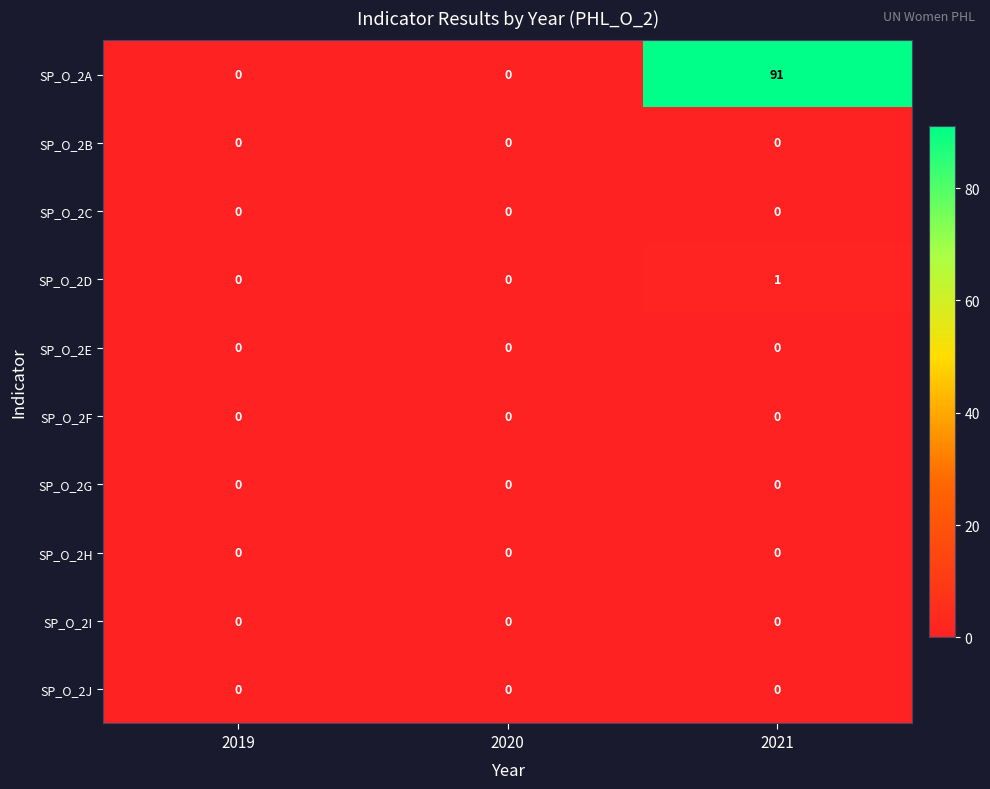

Reading left to right, list all the values displayed in this chart.

SP_O_2A: 0	0	91
SP_O_2B: 0	0	0
SP_O_2C: 0	0	0
SP_O_2D: 0	0	1
SP_O_2E: 0	0	0
SP_O_2F: 0	0	0
SP_O_2G: 0	0	0
SP_O_2H: 0	0	0
SP_O_2I: 0	0	0
SP_O_2J: 0	0	0